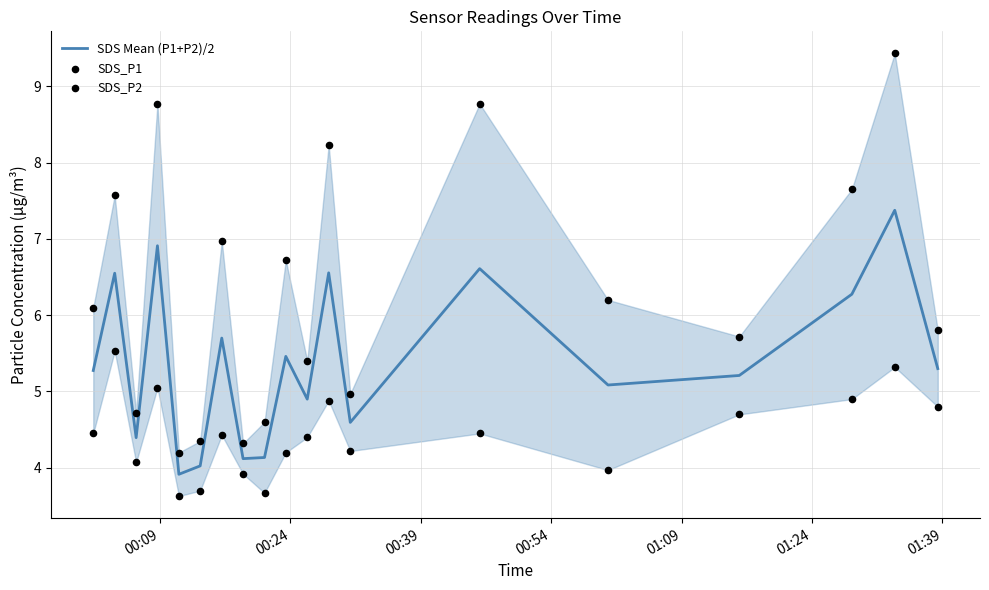

Which series has the largest total across all categories?

SDS_P1